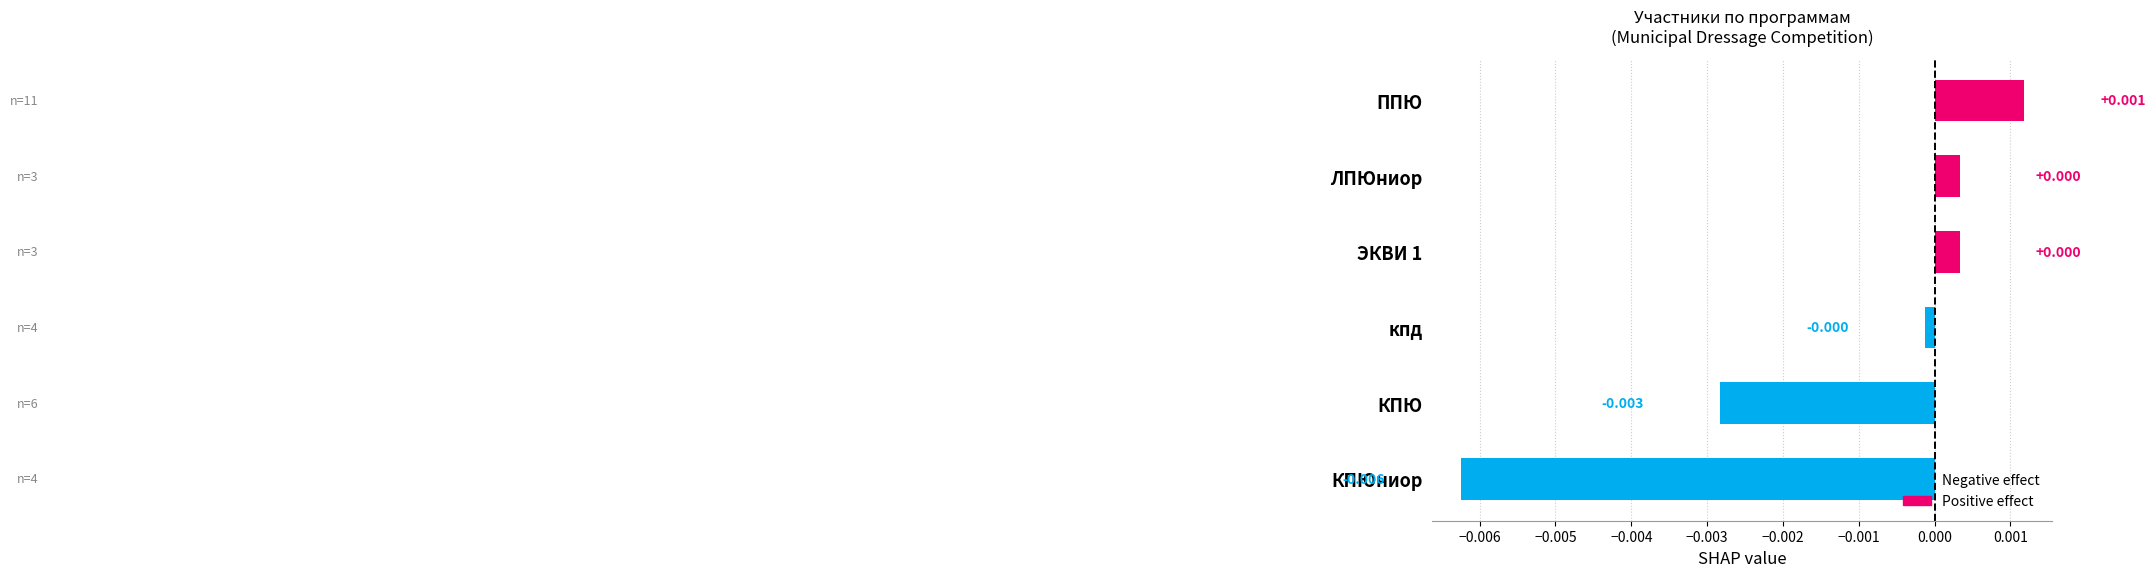

At which category does the chart reach its peak across all series?

ППЮ